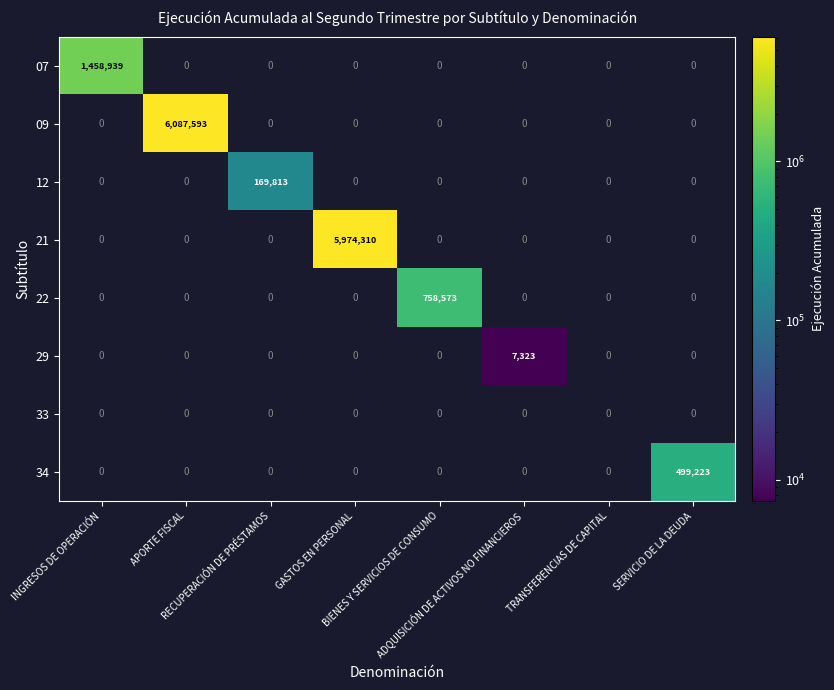

Which series has the largest range (max minus min)?

09